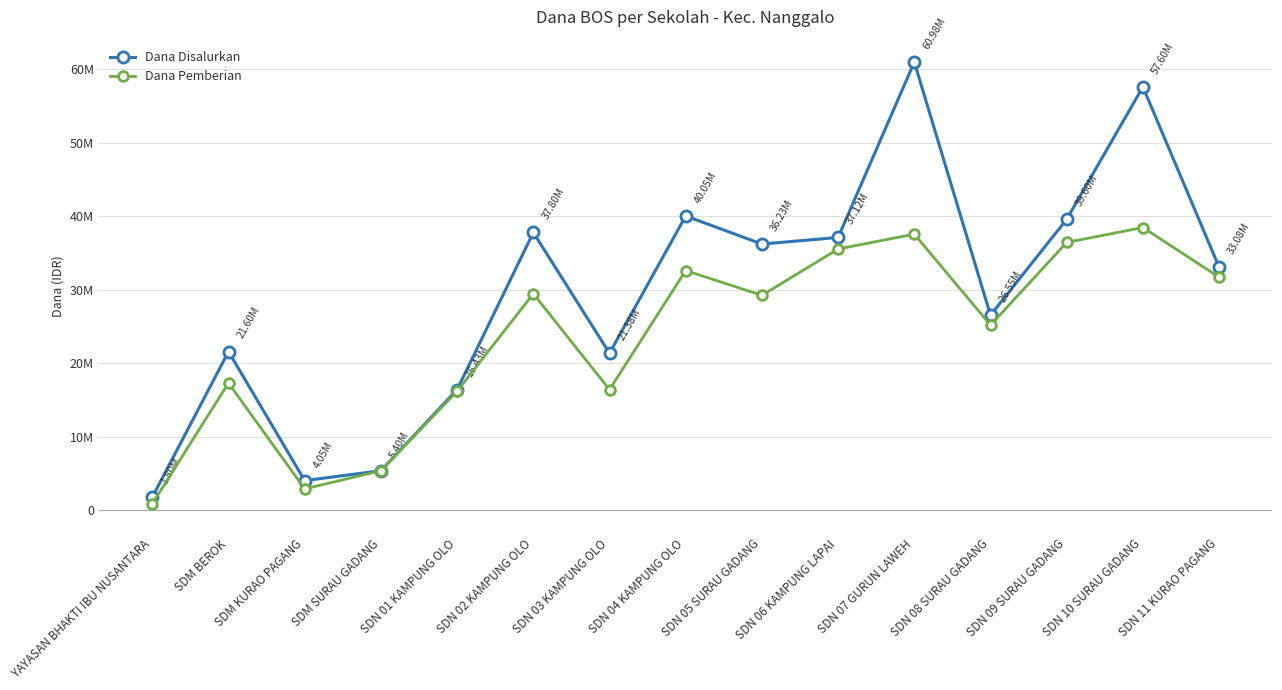

Which series has the widest spread of values?

Dana Disalurkan